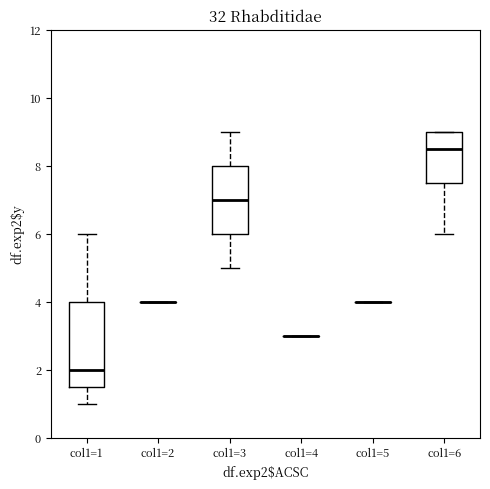

Where does the lower whisker of the box for col1=1 end on the y-axis? The values are not printed on the chart, so give them approximately, as read against the axis.

1.0